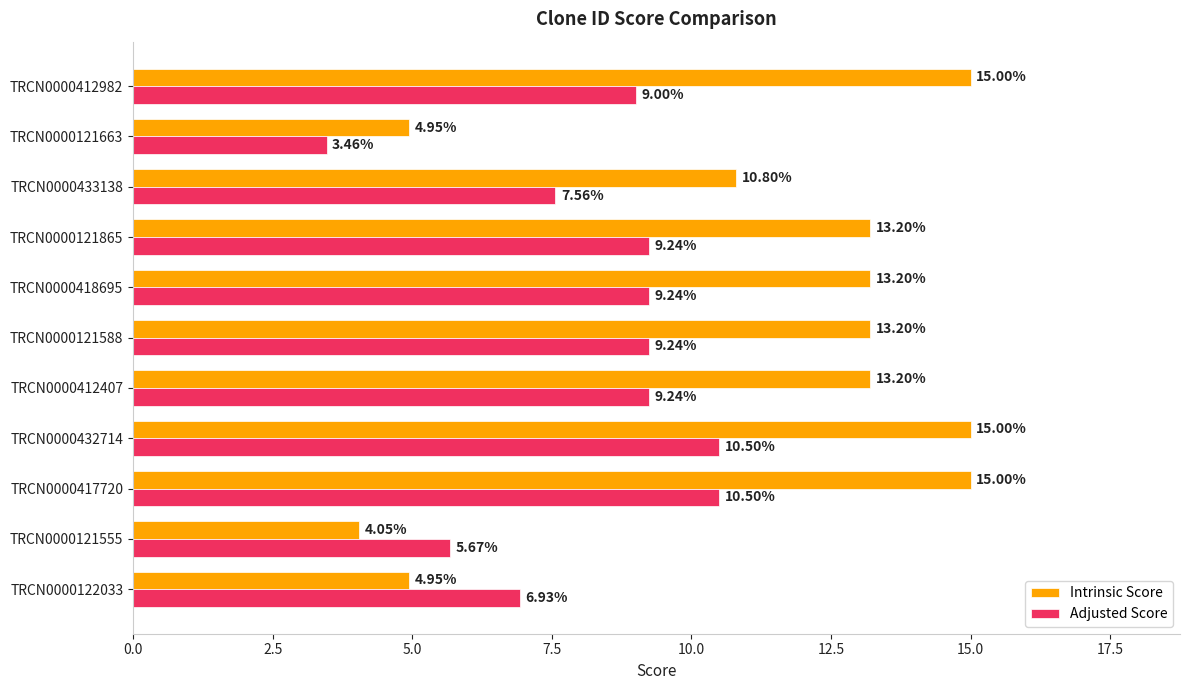

Which series has the largest total across all categories?

Intrinsic Score